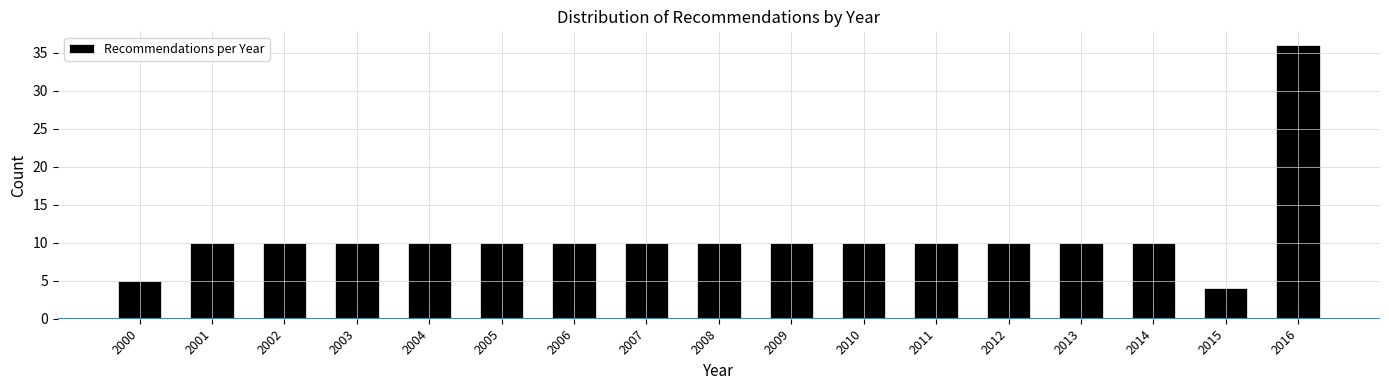

Reading right to left, extract all data points from this chart.

2016=36	2015=4	2014=10	2013=10	2012=10	2011=10	2010=10	2009=10	2008=10	2007=10	2006=10	2005=10	2004=10	2003=10	2002=10	2001=10	2000=5